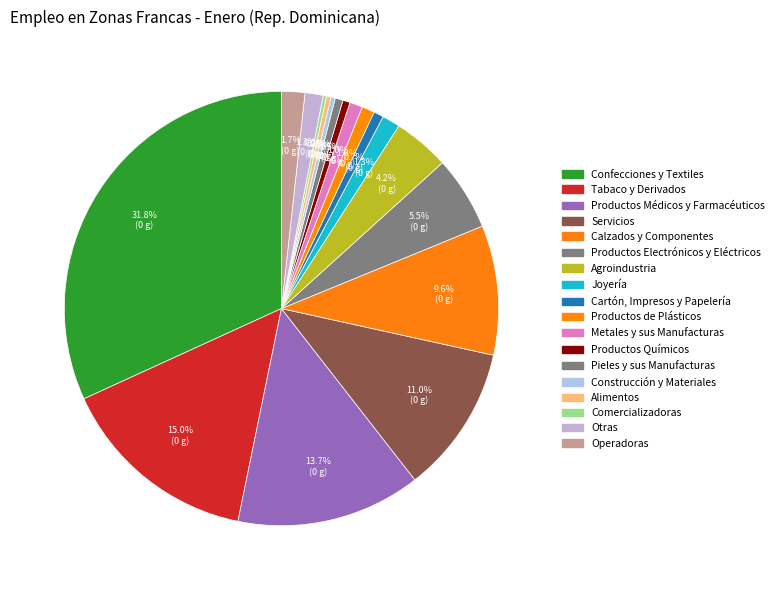

To the nearest percent, what portion does Cartón, Impresos y Papelería represent?

1%